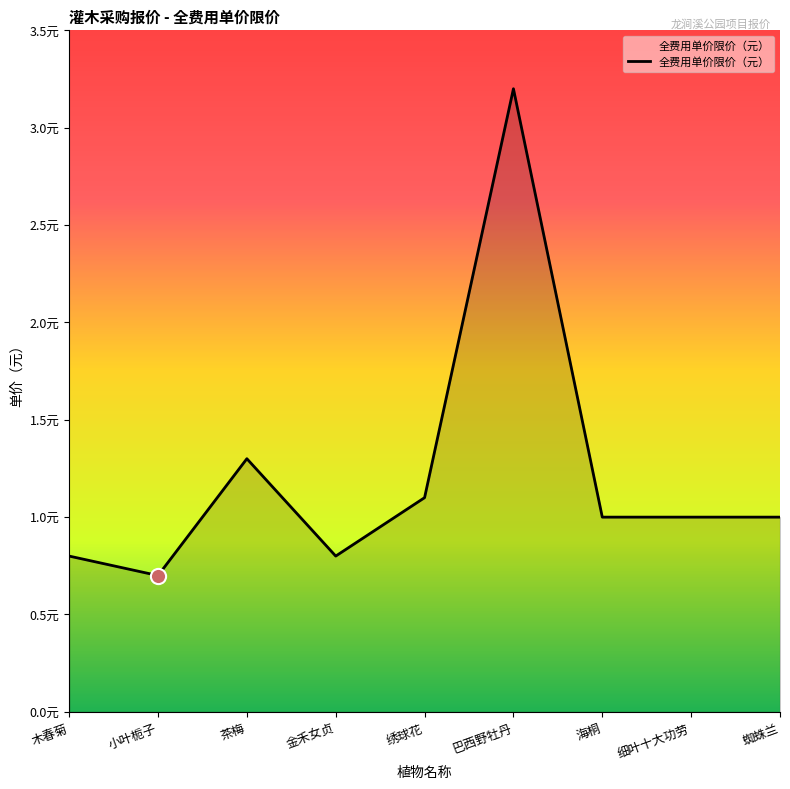

What is the change in value from 小叶栀子 to 茶梅?

+0.6